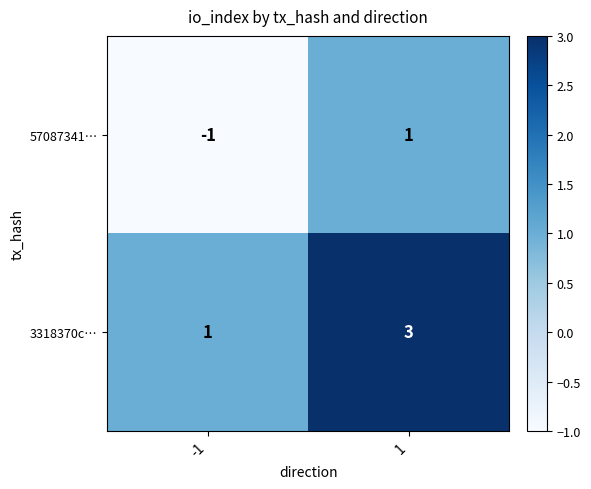

What is the sum of all 3318370c… values?

4